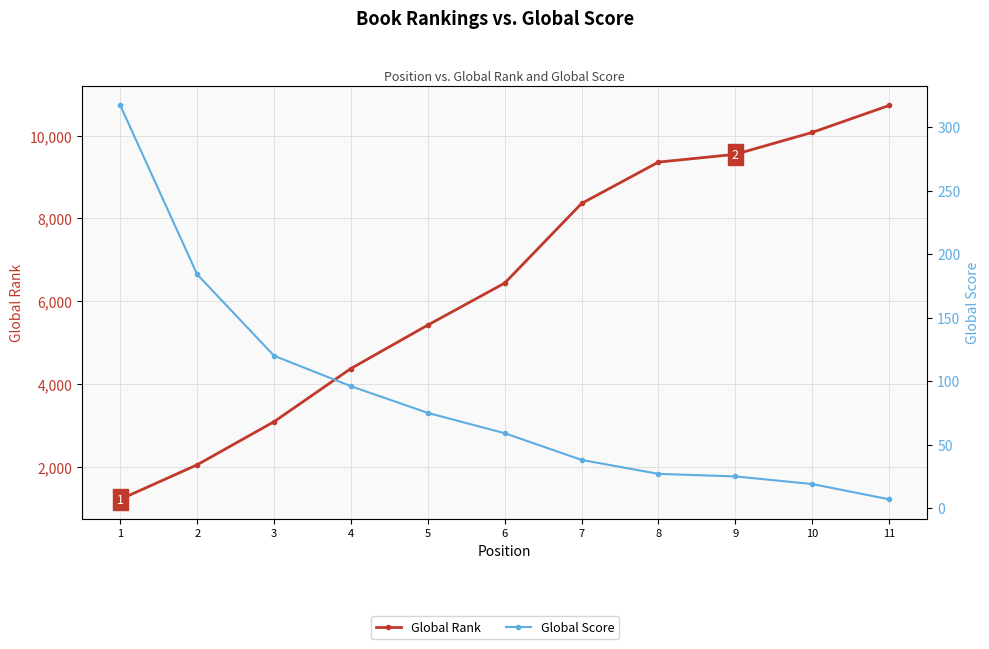

What is the greatest value displayed?

10730